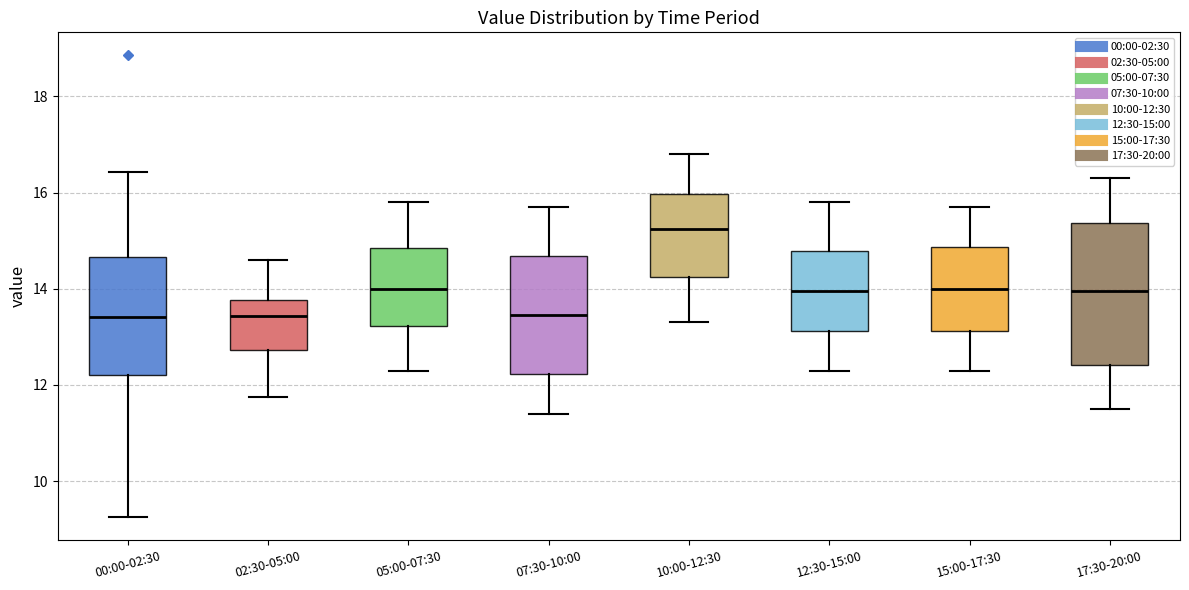

Reading left to right, read every box against the y-axis: the position of its median line, the range the box covers, and the ends of its whiskers. The values are not printed on the chart, so give them approximately, as read against the axis.

00:00-02:30: median 13.4, box 12.2 to 14.6, whiskers 9.2 to 16.4
02:30-05:00: median 13.4, box 12.8 to 13.8, whiskers 11.8 to 14.6
05:00-07:30: median 14.0, box 13.2 to 14.8, whiskers 12.4 to 15.8
07:30-10:00: median 13.4, box 12.2 to 14.6, whiskers 11.4 to 15.8
10:00-12:30: median 15.2, box 14.2 to 16.0, whiskers 13.4 to 16.8
12:30-15:00: median 14.0, box 13.2 to 14.8, whiskers 12.4 to 15.8
15:00-17:30: median 14.0, box 13.2 to 14.8, whiskers 12.4 to 15.8
17:30-20:00: median 14.0, box 12.4 to 15.4, whiskers 11.6 to 16.4